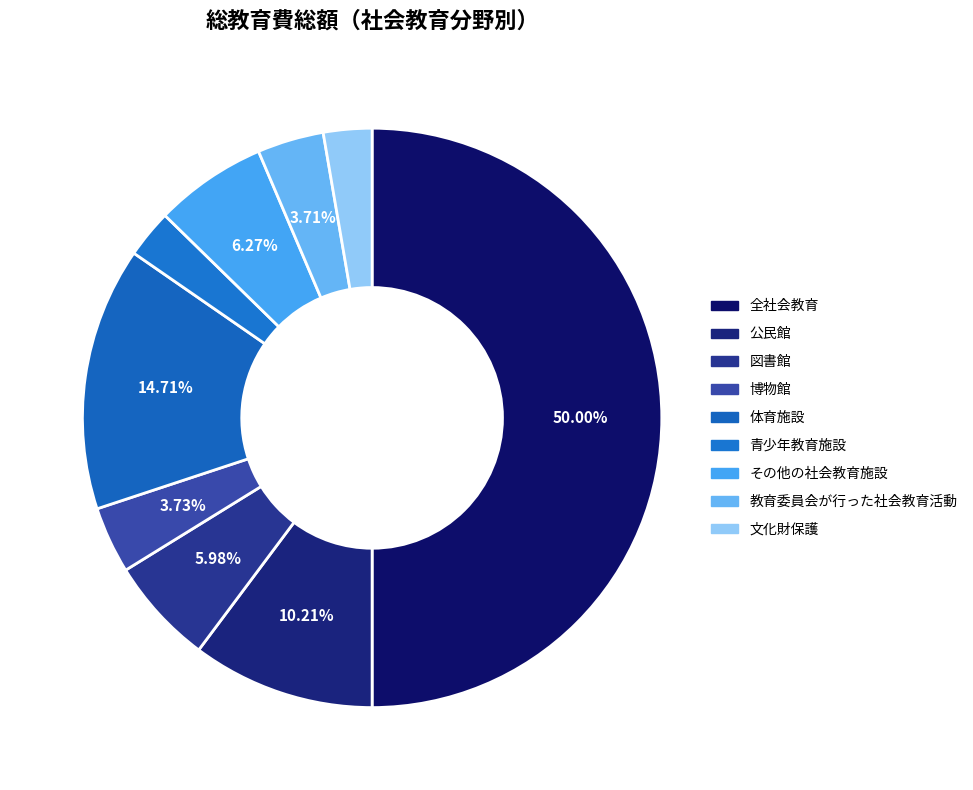

What is the change in value from 体育施設 to 文化財保護?

-273161124